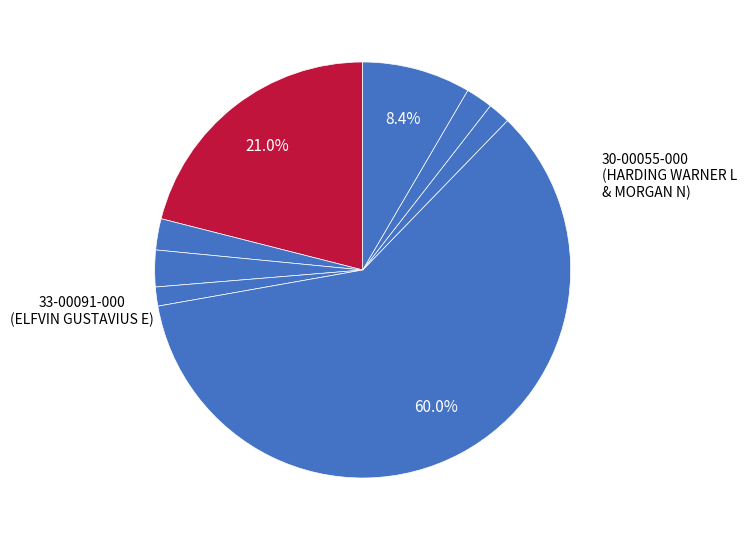

How many slices are in this pie chart?

8